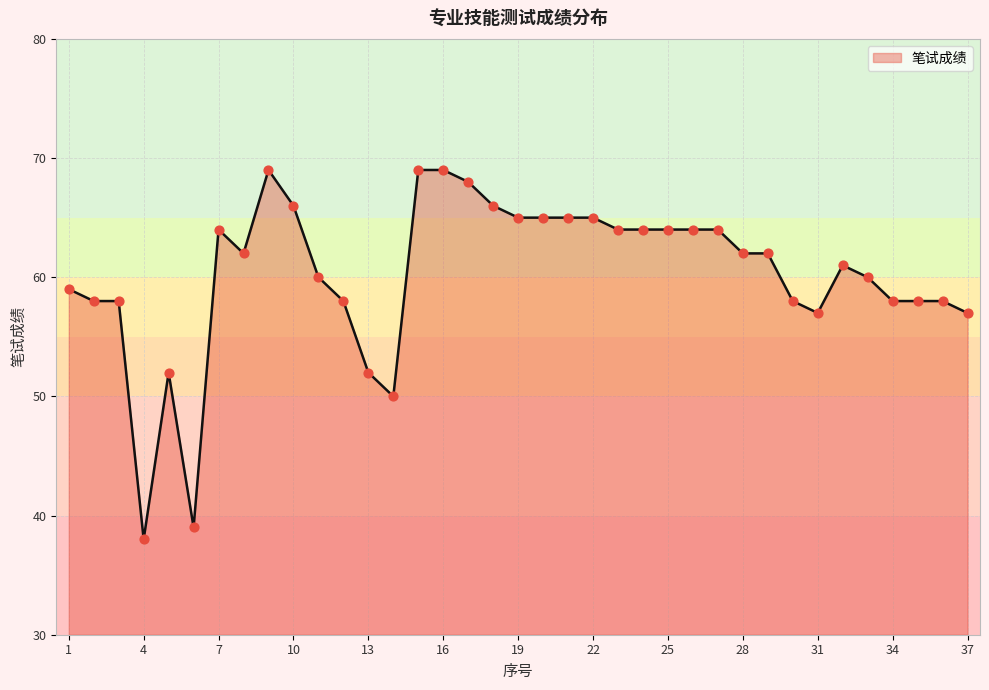

What is the greatest value displayed?

69